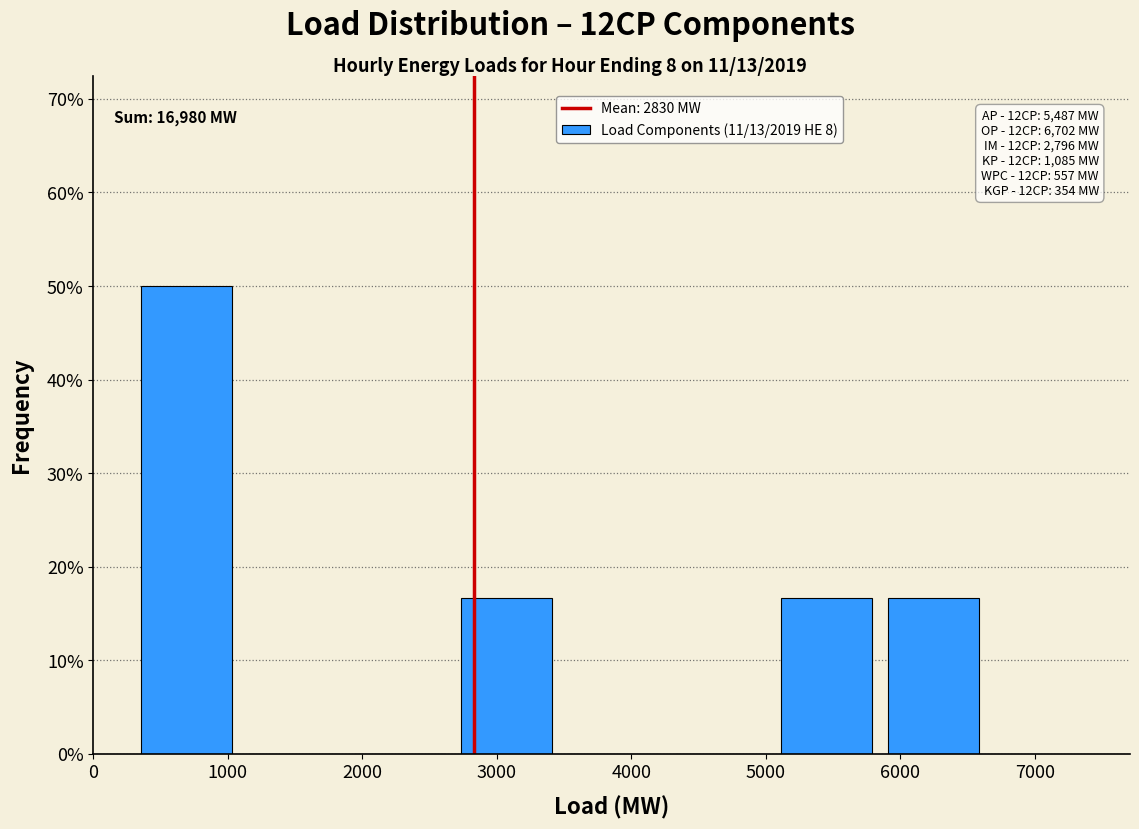

Over which range of the x-axis is the bar tallest?

400 to 1100